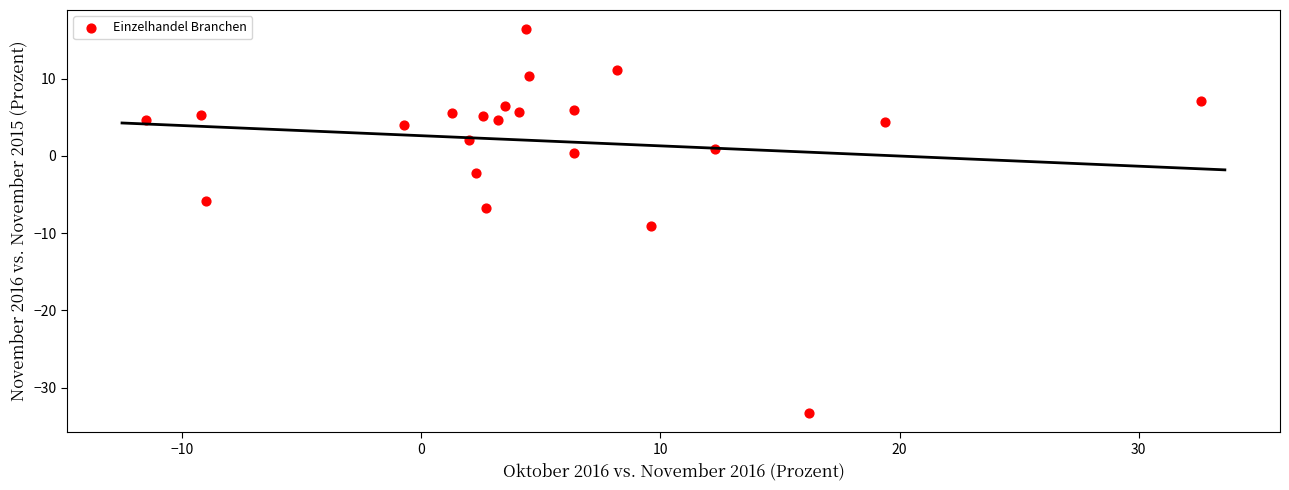

What is the range of Y values (max minus min)?

49.7